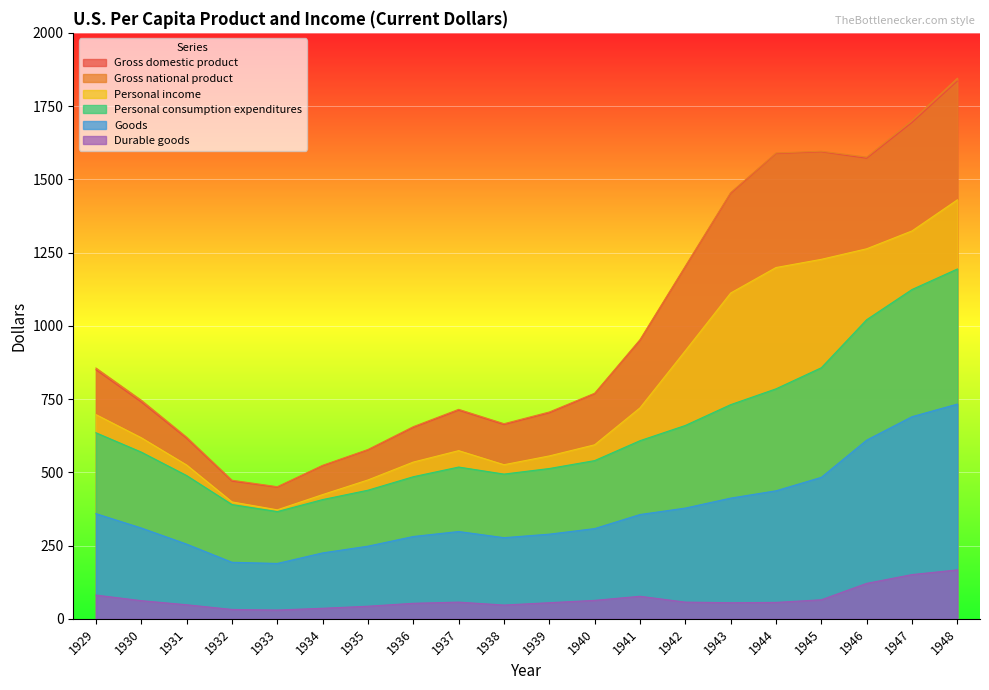

What is the total value across all series at 1940?

3043